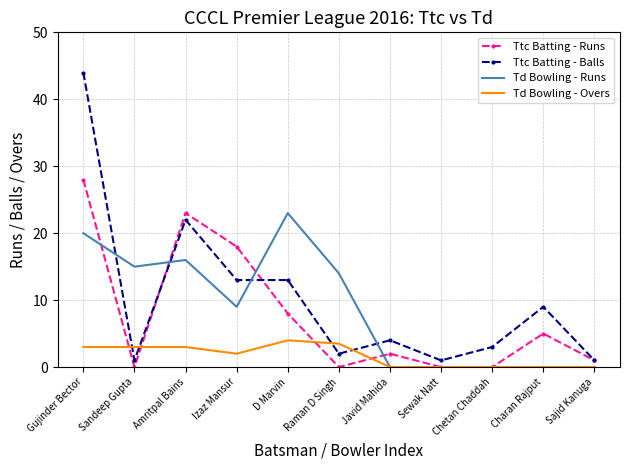

Rank the series at Amritpal Bains from lowest to highest value.

Td Bowling - Overs, Td Bowling - Runs, Ttc Batting - Balls, Ttc Batting - Runs